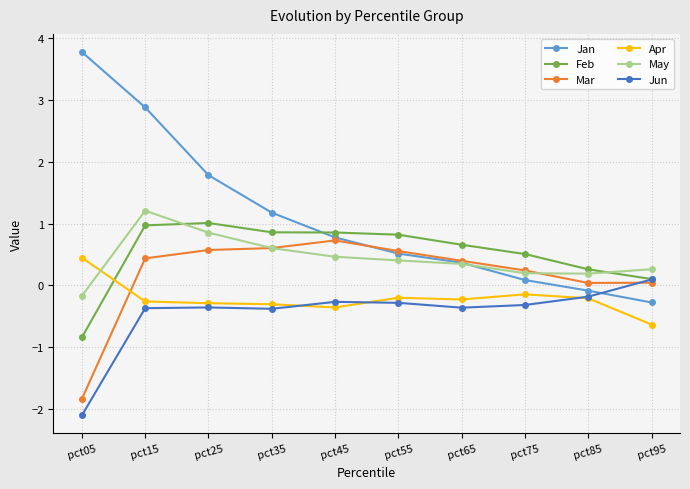

What is the greatest value displayed?

3.8